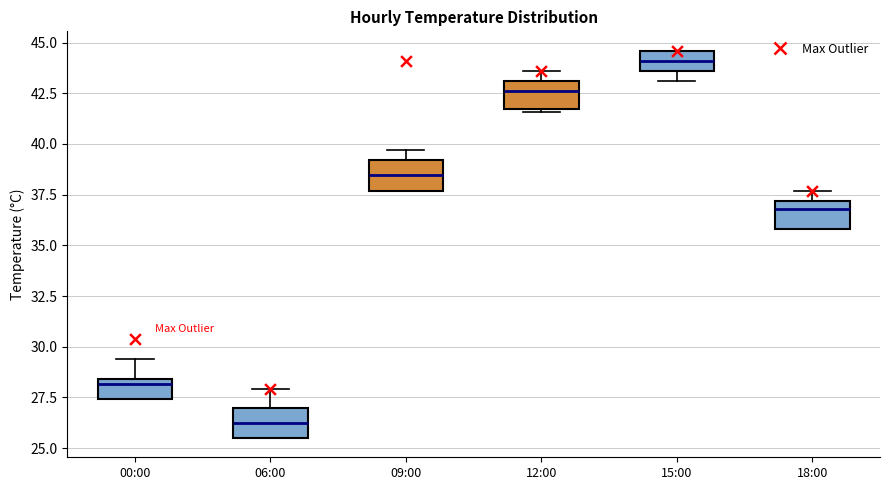

Where does the upper whisker of the box for 06:00 end on the y-axis? The values are not printed on the chart, so give them approximately, as read against the axis.

28.0